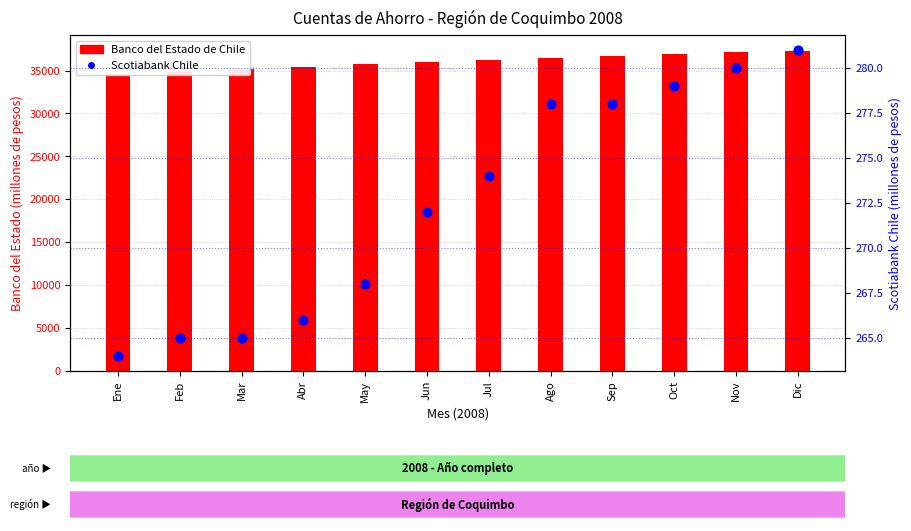

What is the total value across all series at Jun?

36255